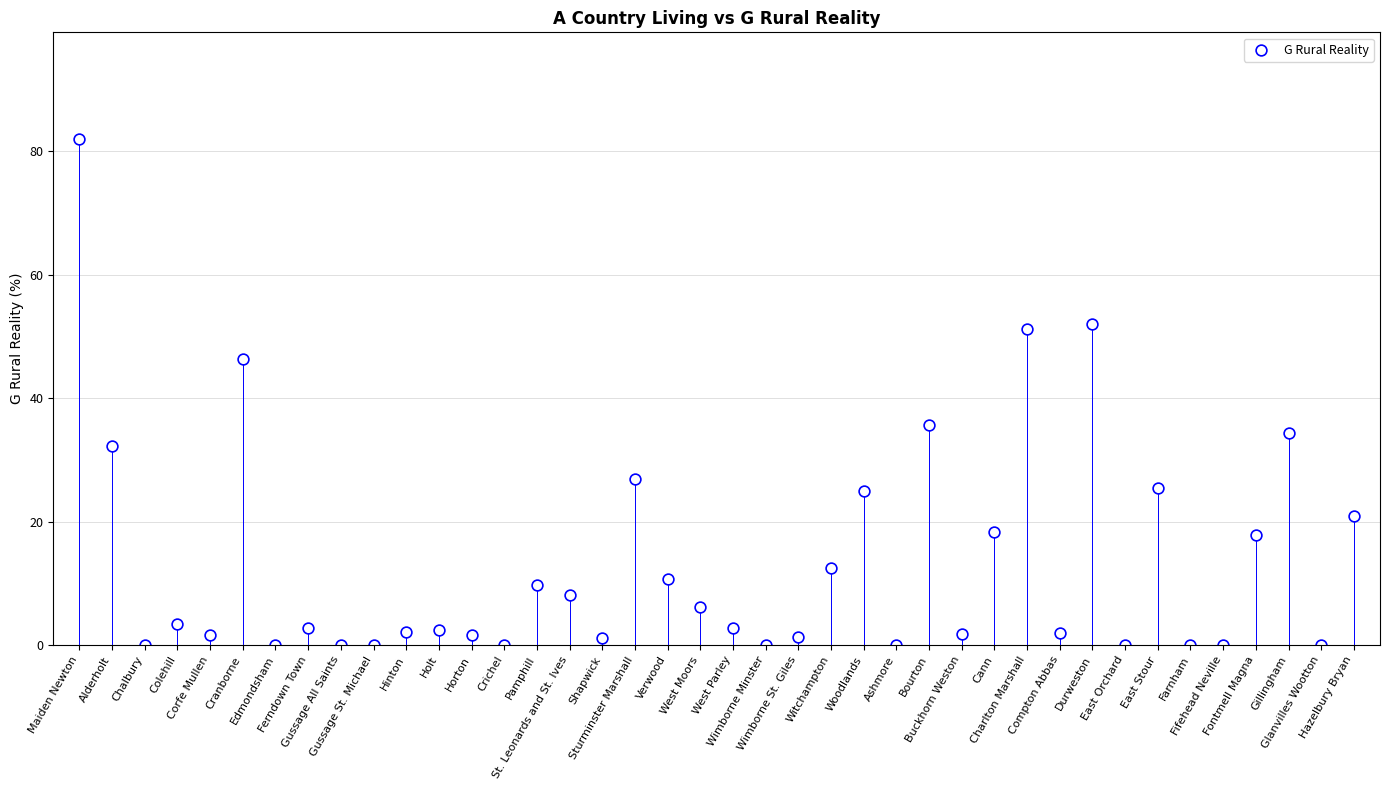

What is the range of Y values (max minus min)?

81.9